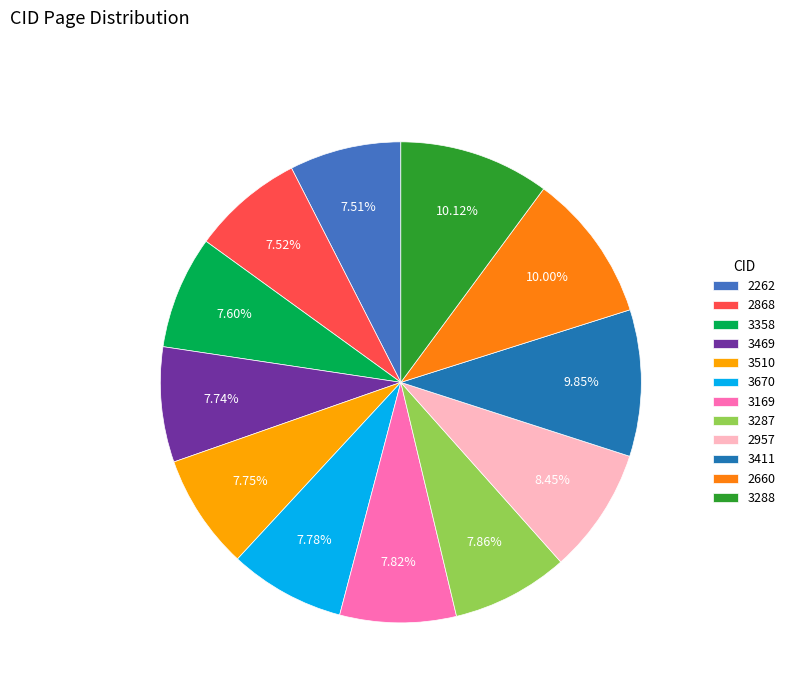

How many slices are in this pie chart?

12